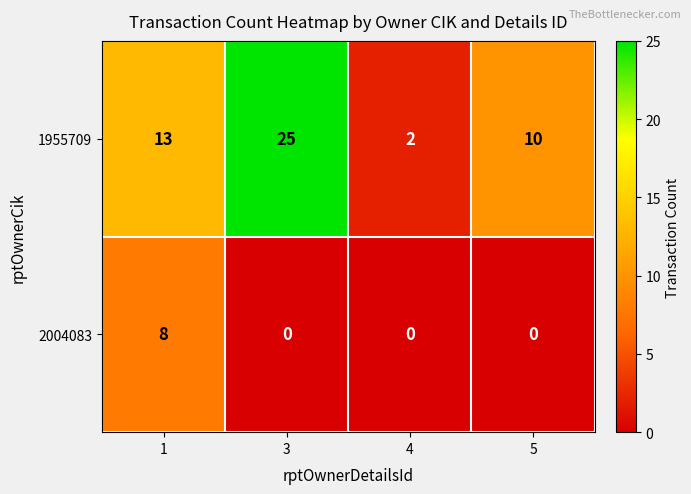

Reading left to right, extract all data points from this chart.

1955709: 1=13	3=25	4=2	5=10
2004083: 1=8	3=0	4=0	5=0